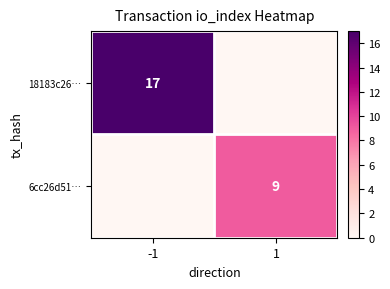

The value of 6cc26d51… at 1 is 9. True or false?

True